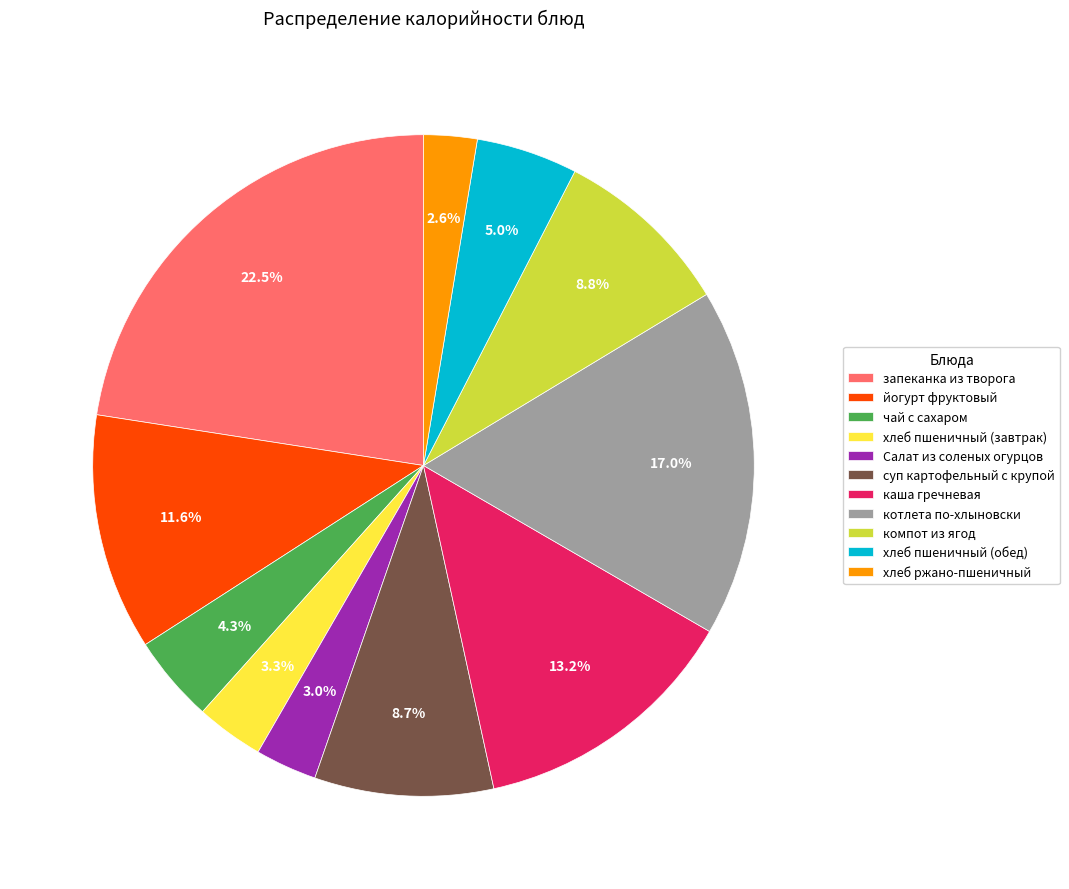

Which has a higher value, хлеб пшеничный (обед) or котлета по-хлыновски?

котлета по-хлыновски